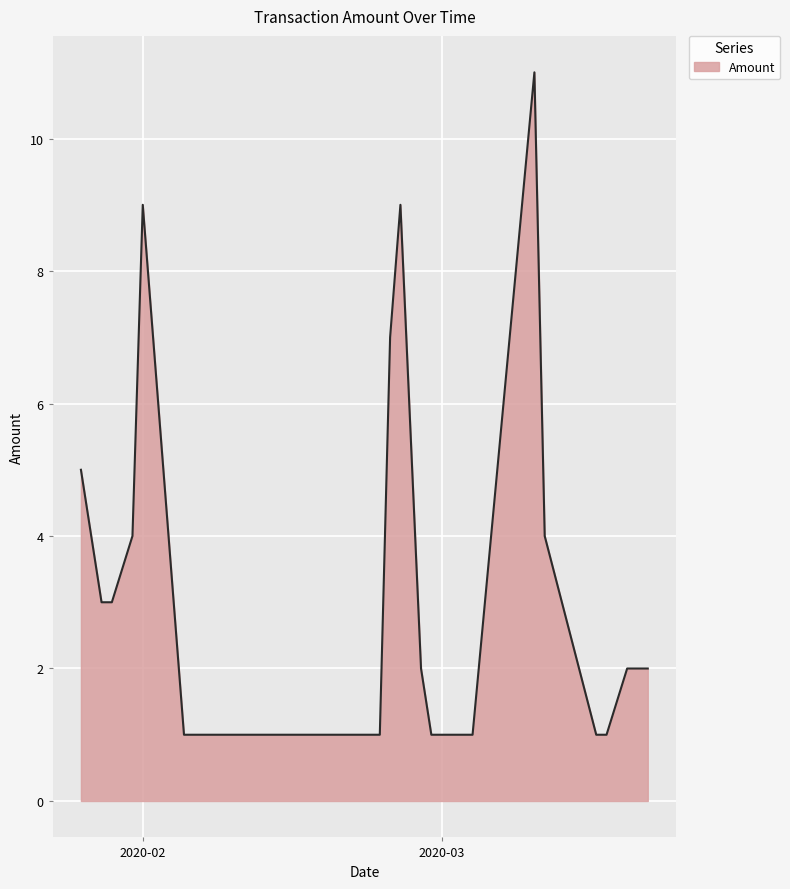

What is the difference between the maximum and minimum values?

10